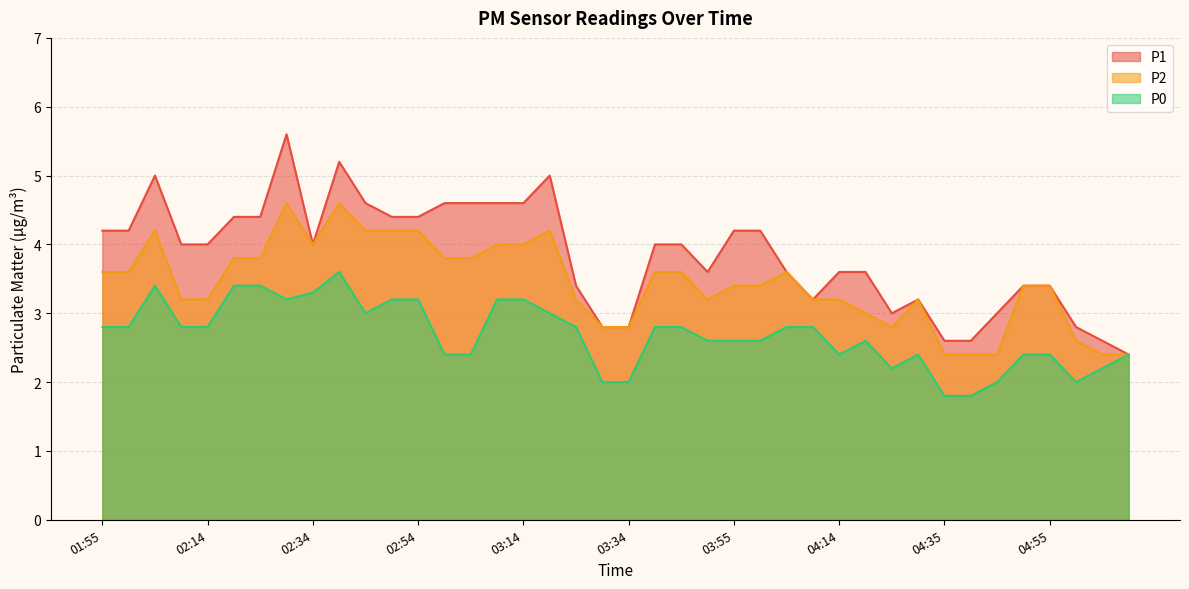

Between 05:04 and 03:59, which is larger?

03:59